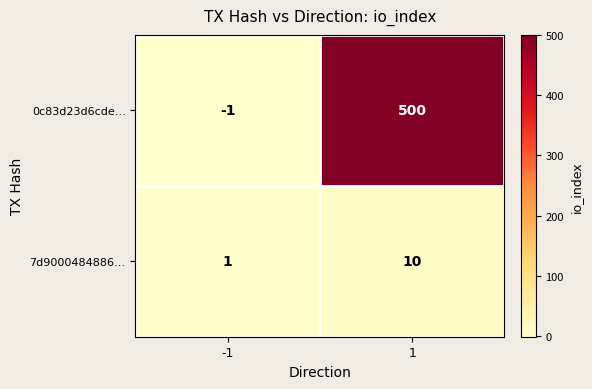

At which category is the sum across all series the highest?

1